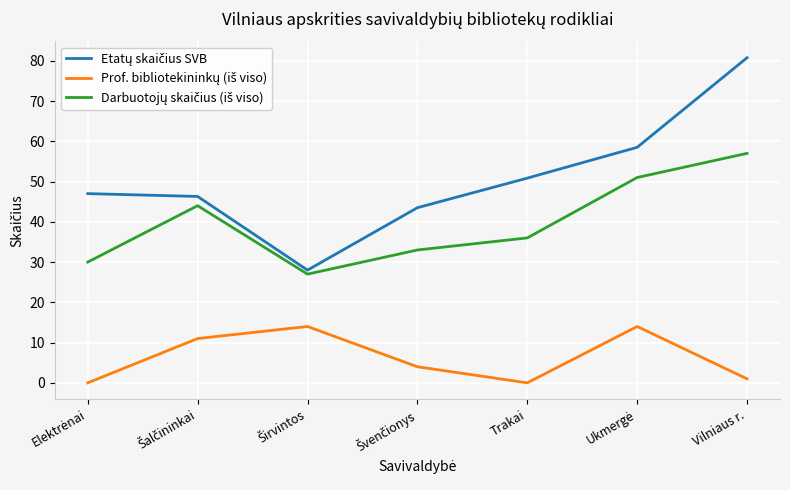

Which category has the highest value across all series?

Vilniaus r.